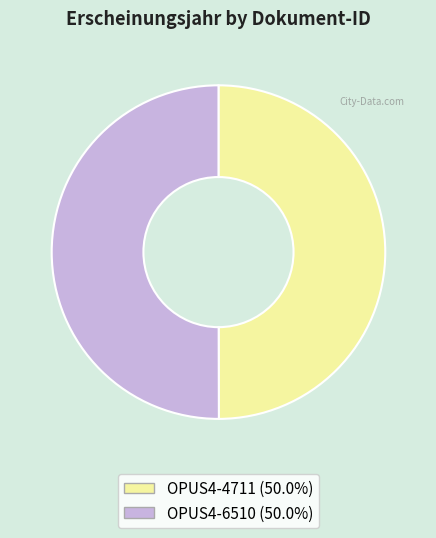

Do OPUS4-6510 and OPUS4-4711 together represent more than half of the pie?

Yes